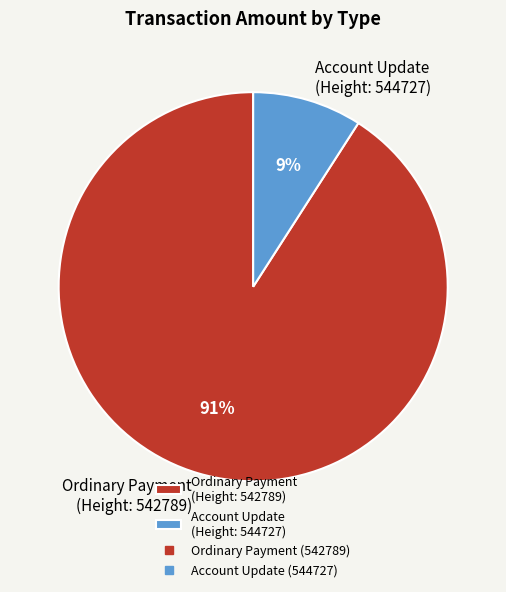

Does Account Update (Height: 544727) account for over 50% of the chart?

No